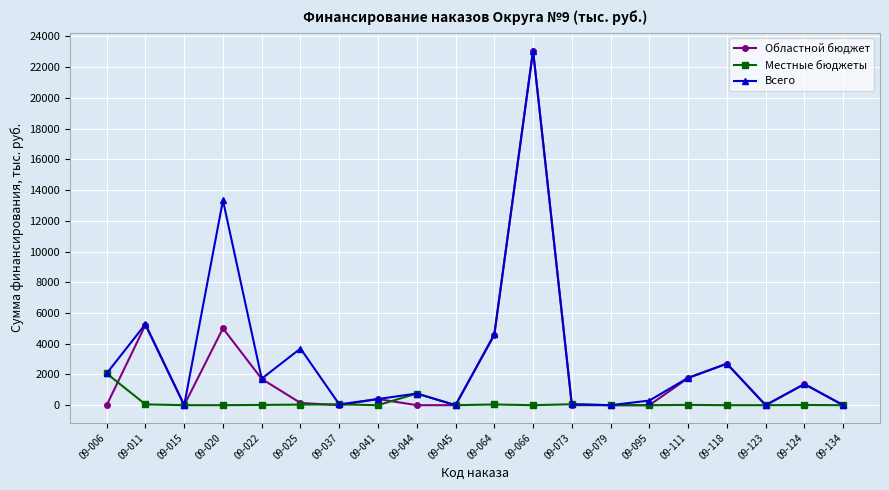

The Местные бюджеты series shows 13.8 at 09-124. True or false?

True